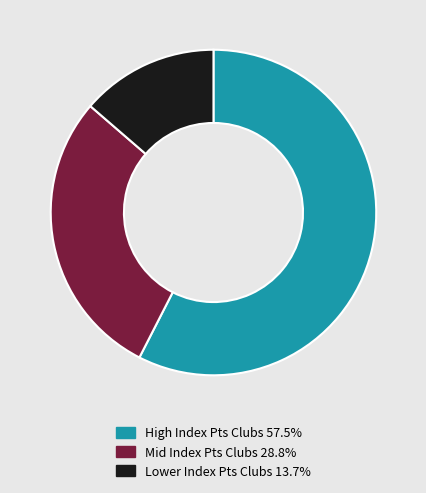

Does any single category account for the majority?

Yes